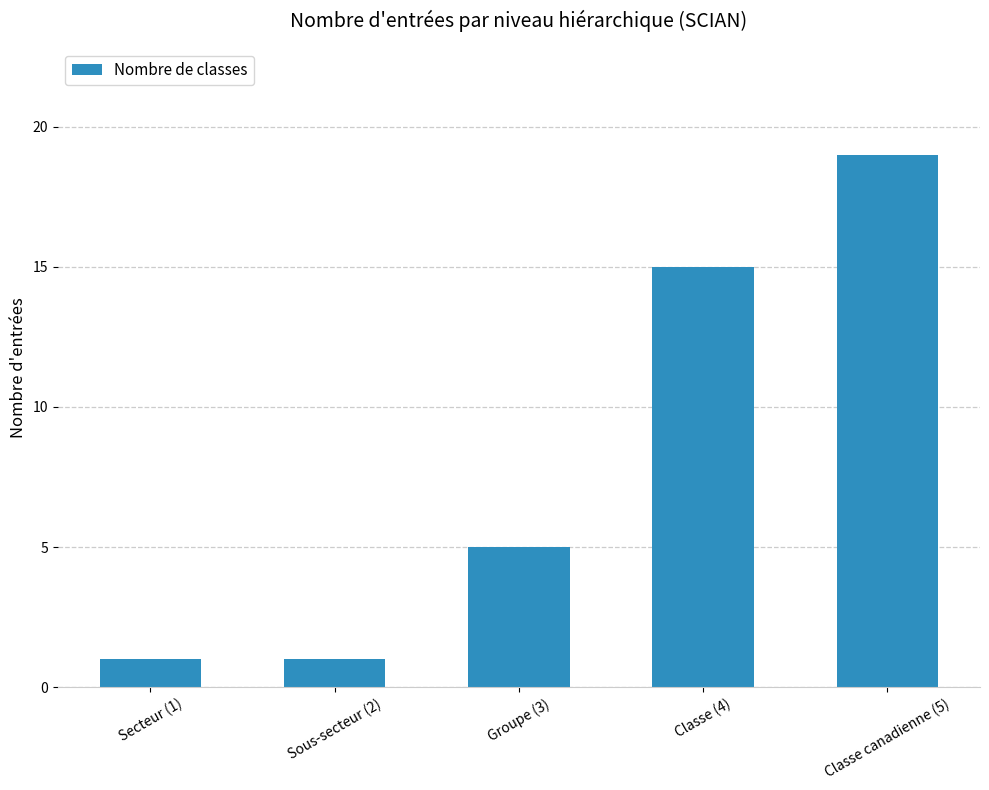

Reading right to left, list all the values displayed in this chart.

Classe canadienne (5)=19	Classe (4)=15	Groupe (3)=5	Sous-secteur (2)=1	Secteur (1)=1